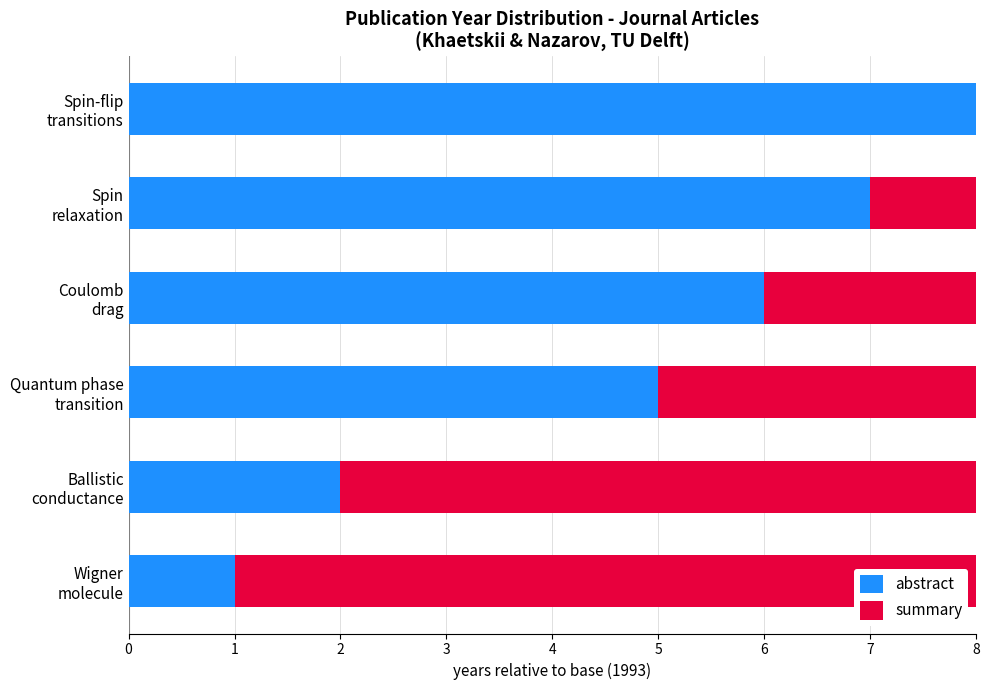

What is the sum of all abstract values?

29